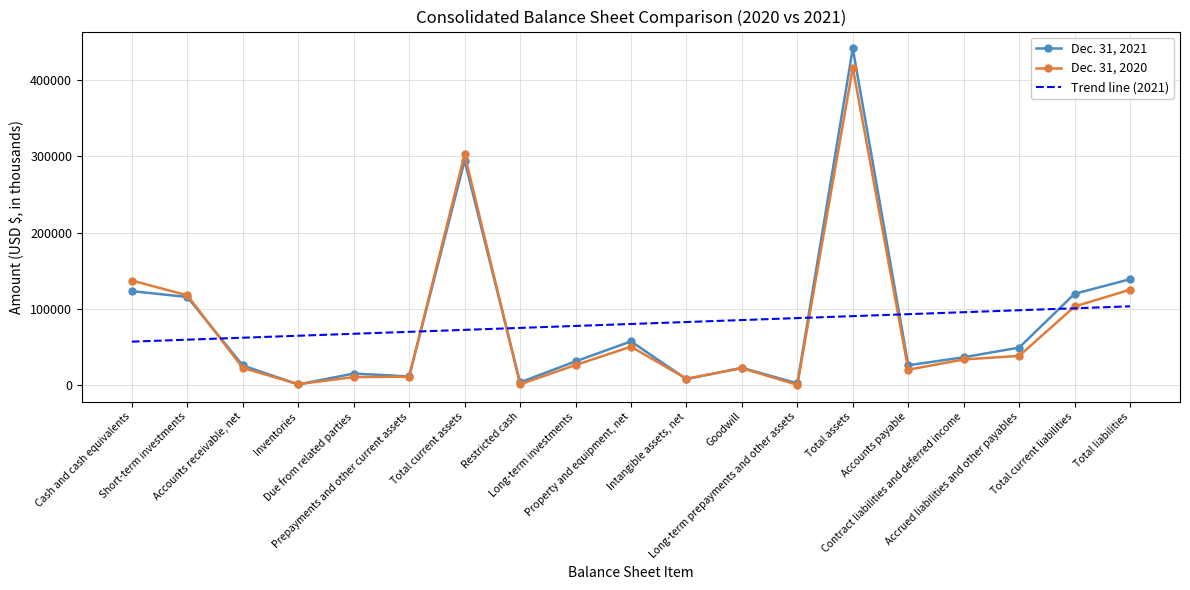

After their last crossing, which series has the higher values: Dec. 31, 2021 or Trend line (2021)?

Dec. 31, 2021